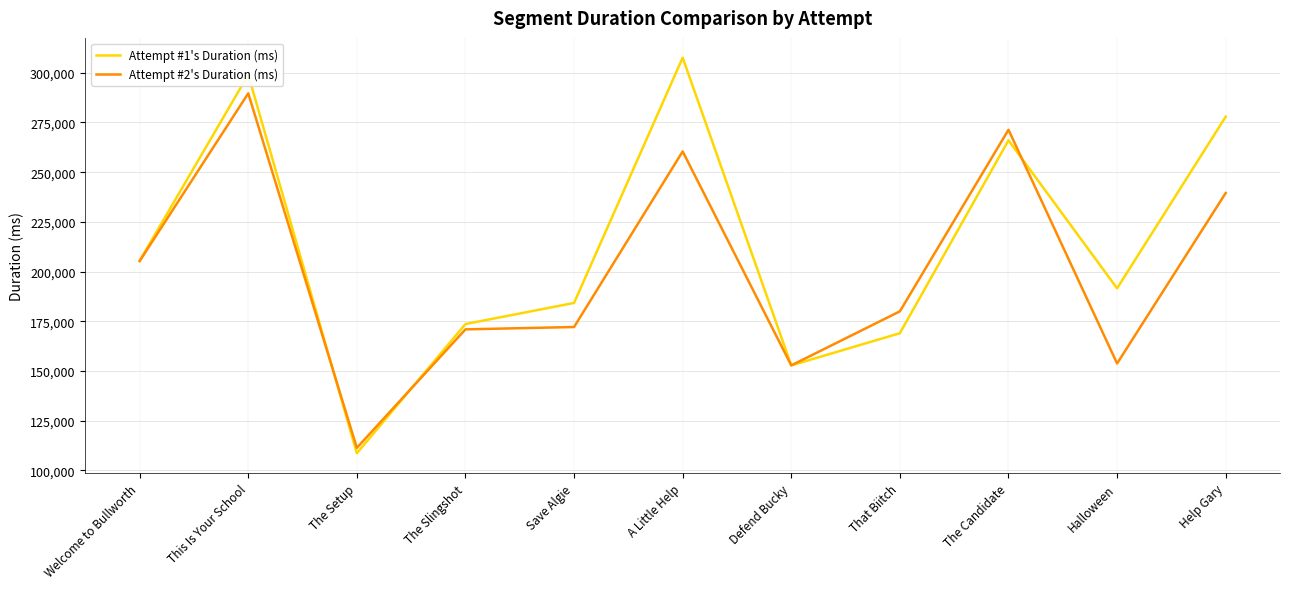

What is the minimum value for Attempt #1's Duration (ms)?

108594